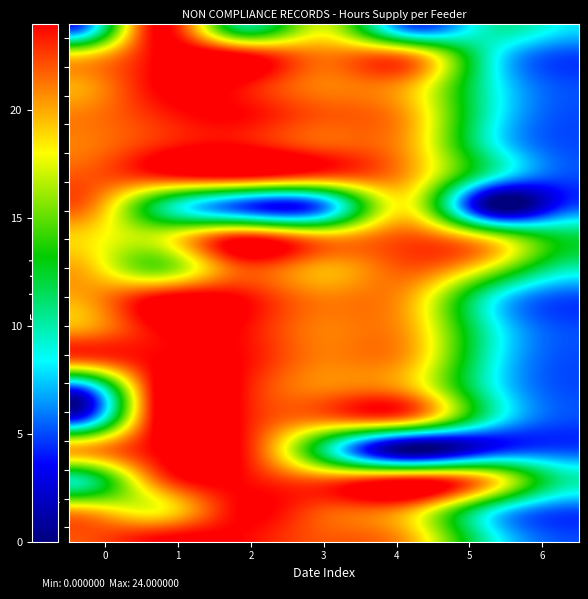

What is the difference between the highest and lowest values at 6?

7